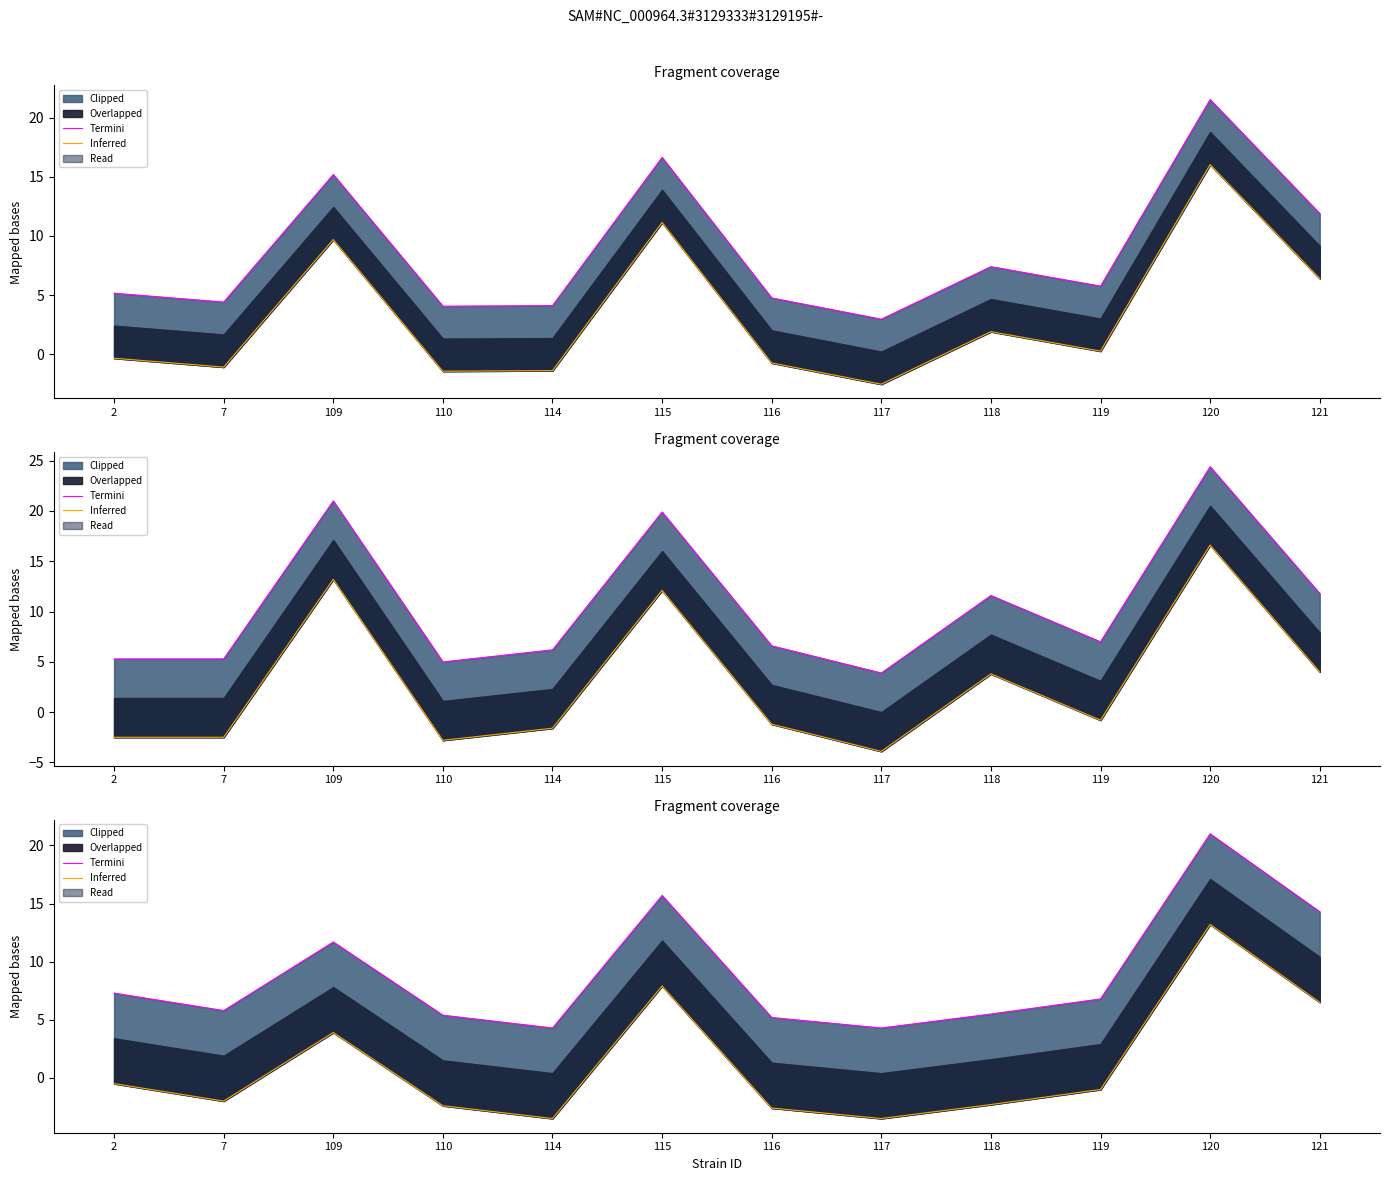

The Termini series shows 5.2 at 116. True or false?

True